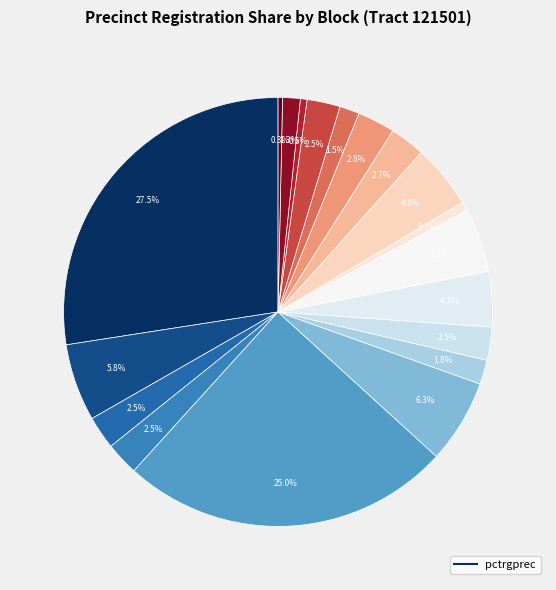

Count the number of slices in the pie.

19